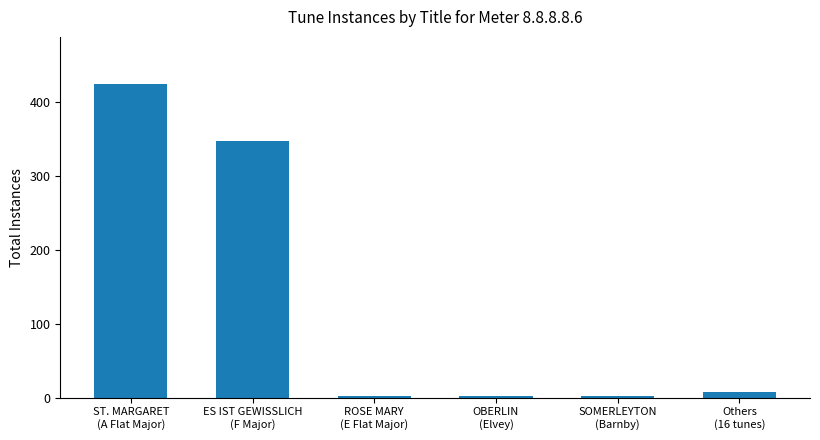

What is the label of the 4th bar from the right?

ROSE MARY
(E Flat Major)